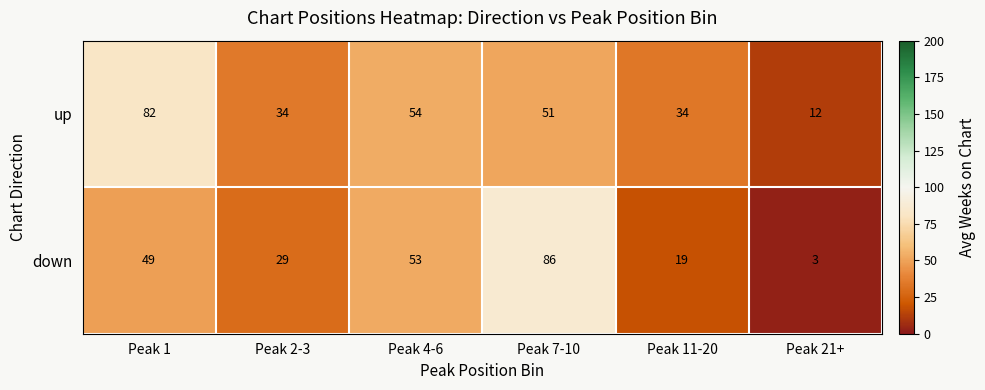

What is the maximum value for down?

86